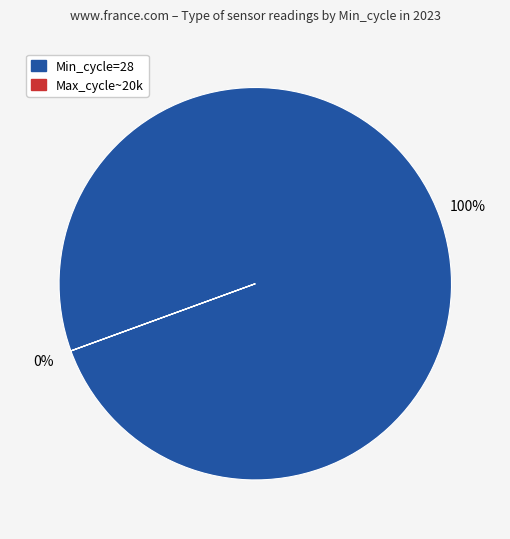

Does any single category account for the majority?

Yes